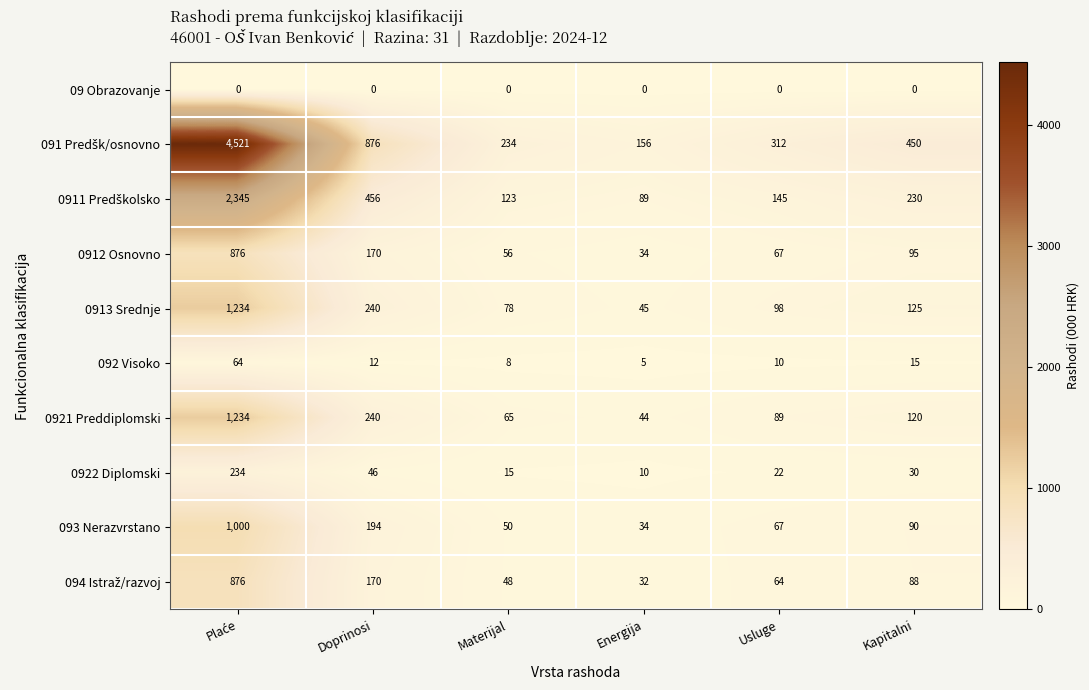

What is the difference between the second highest and minimum values in the 0922 Diplomski series?

36